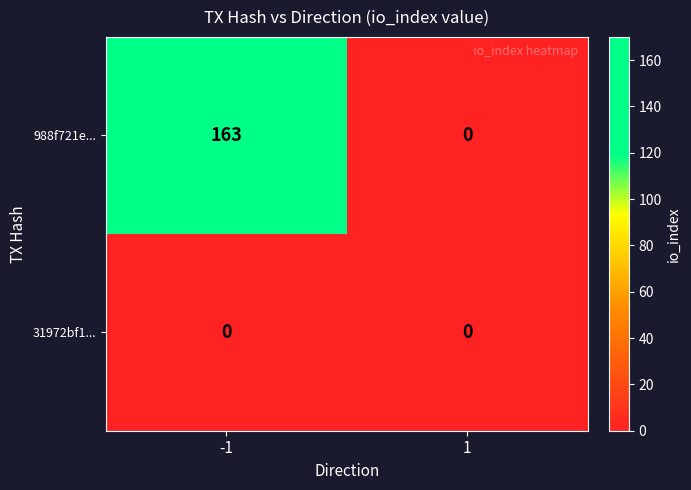

Is it true that 31972bf1... equals 0 at -1?

True